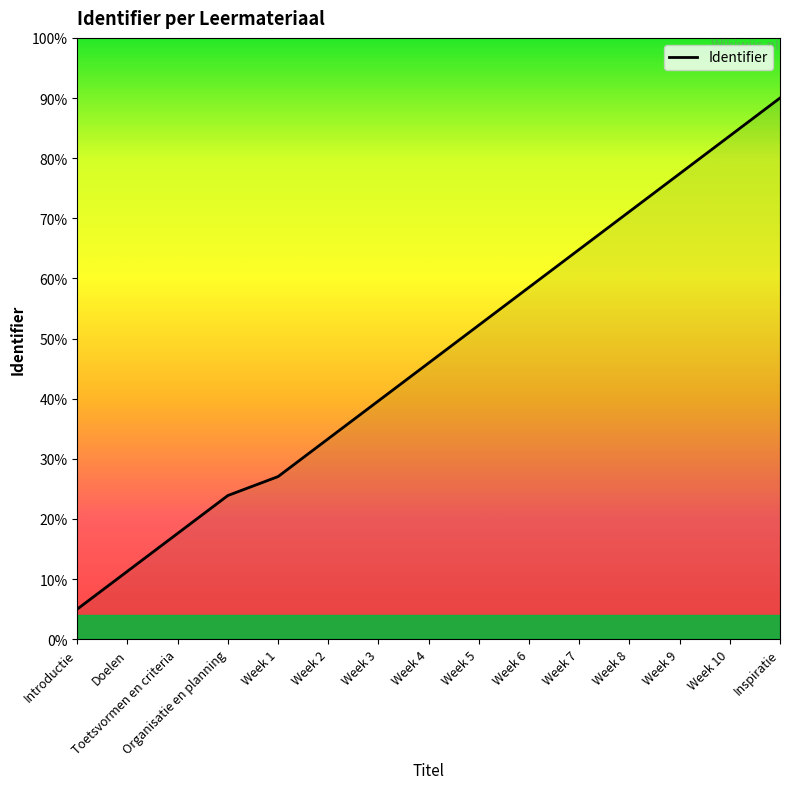

At which label is the value closest to 0?

Introductie